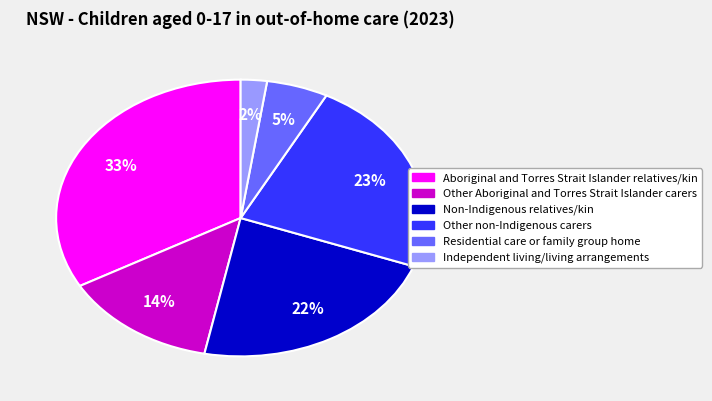

How many segments does this pie chart have?

6